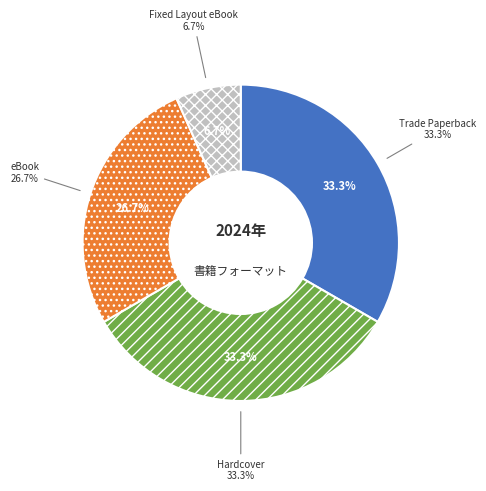

Which has a higher value, Fixed Layout eBook or eBook?

eBook